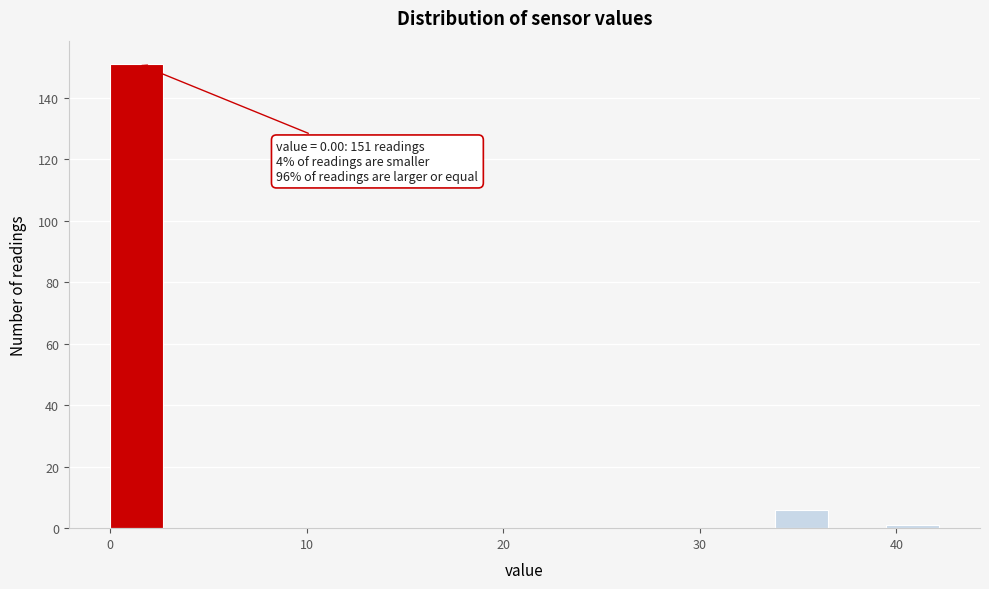

Read against the x-axis, roughly where is the centre of the tallest bar?

1